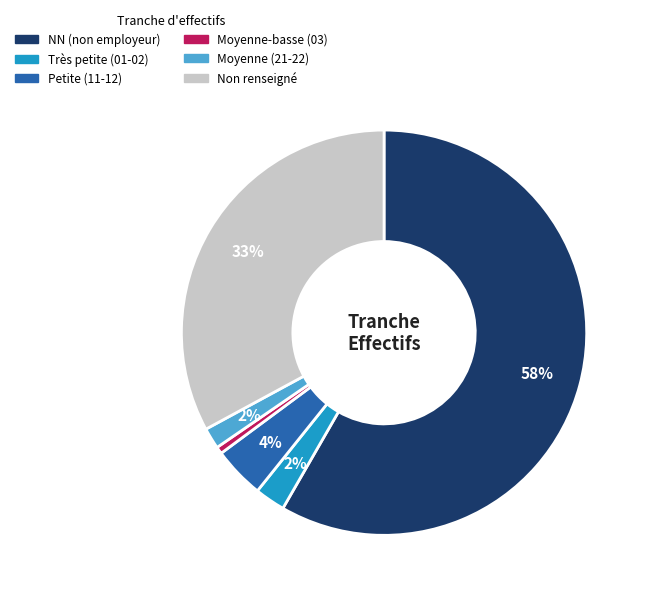

How many slices are in this pie chart?

6